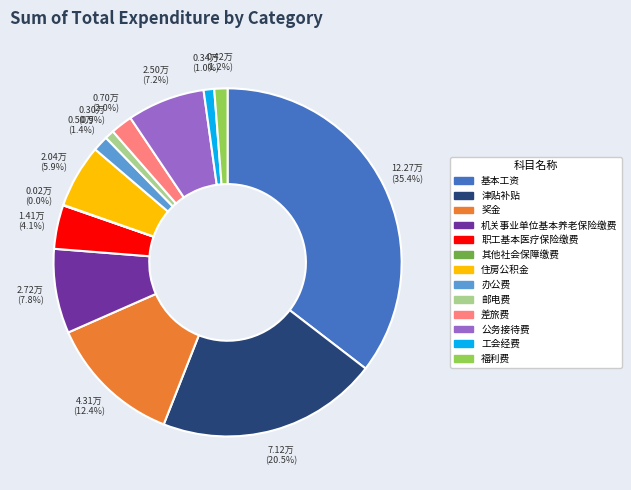

To the nearest percent, what is the difference between the 住房公积金 and 奖金 slice percentages?

7%